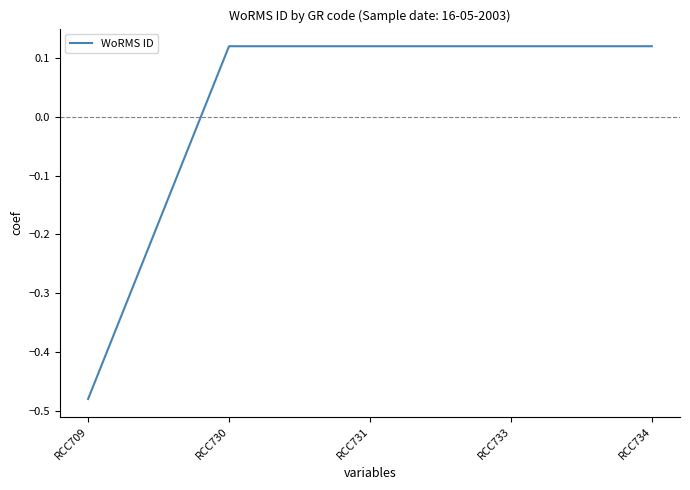

What is the change in value from RCC709 to RCC733?

+0.6